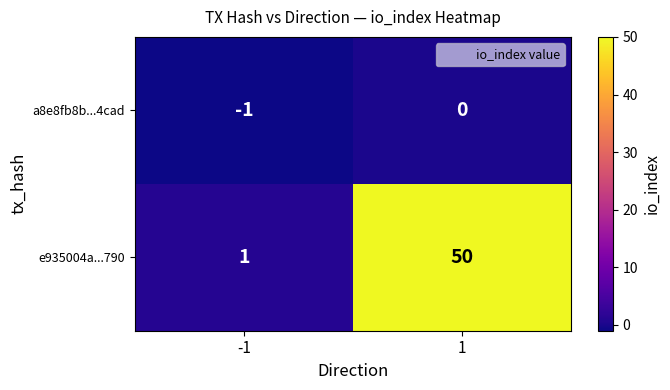

Which series changed the most between -1 and 1?

e935004a...790